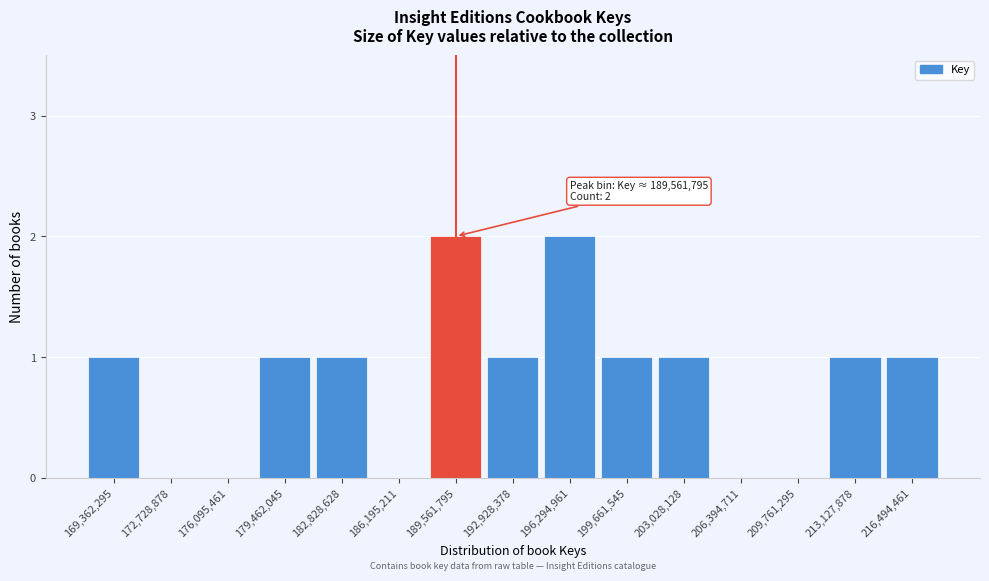

Reading left to right, extract all data points from this chart.

169,362,295=1	172,728,878=0	176,095,461=0	179,462,045=1	182,828,628=1	186,195,211=0	189,561,795=2	192,928,378=1	196,294,961=2	199,661,545=1	203,028,128=1	206,394,711=0	209,761,295=0	213,127,878=1	216,494,461=1